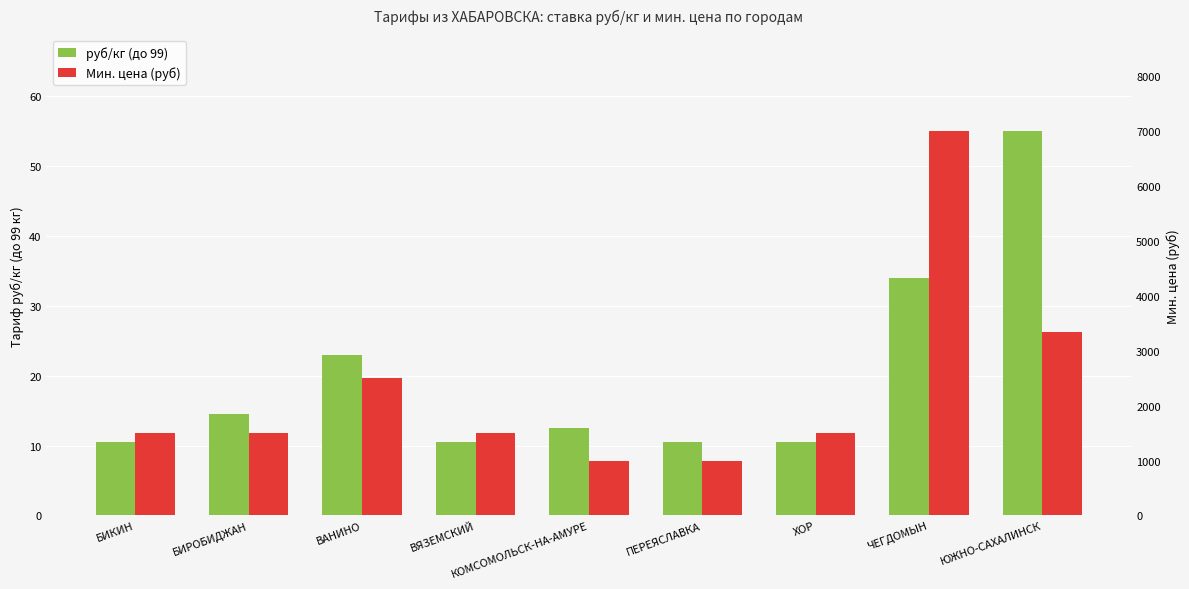

What are all the series names shown in the legend?

руб/кг (до 99), Мин. цена (руб)